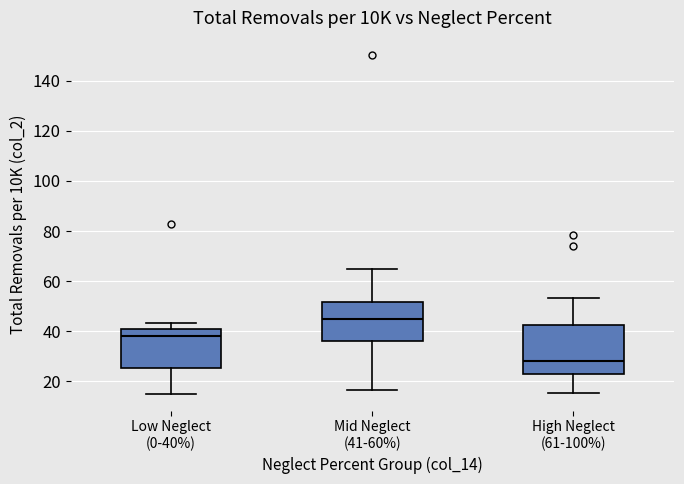

Which box's median line is the lowest?

High Neglect (61-100%)